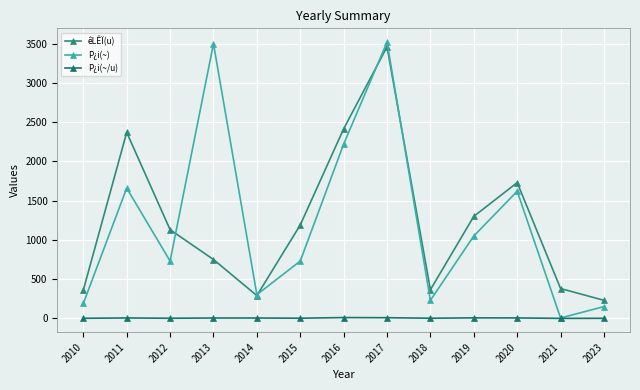

How many distinct data groups are displayed?

3